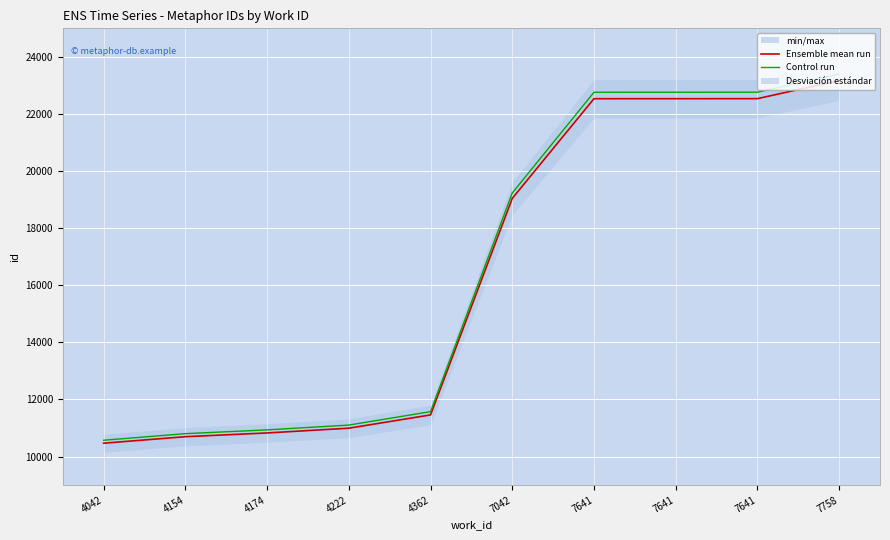

Does the chart display data point markers on the line(s)?

No